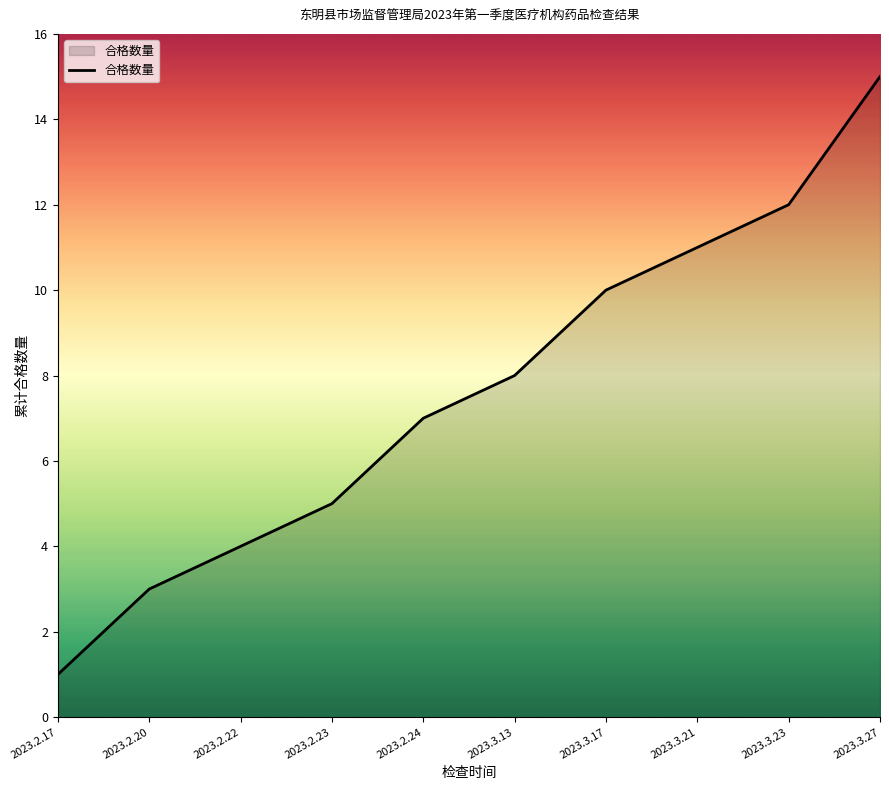

What position from the right is 2023.2.23?

7